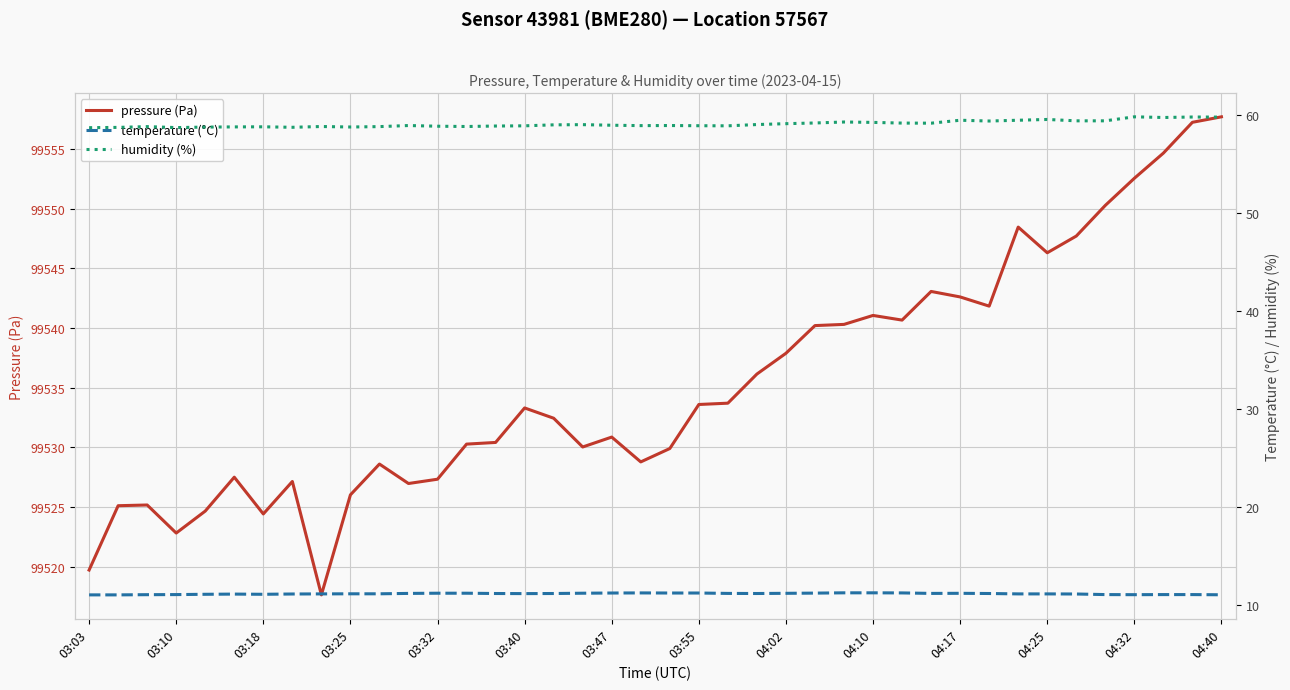

At which category does the chart reach its minimum across all series?

03:03